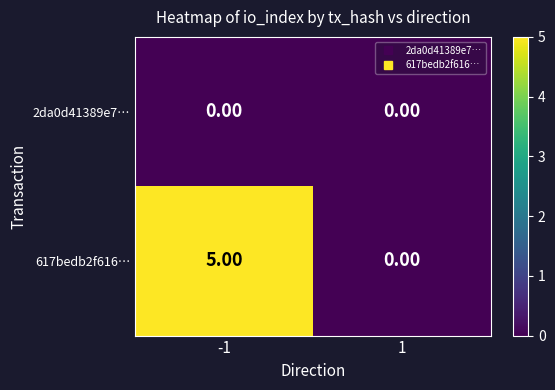

List the series in order of their overall mean, highest first.

617bedb2f616…, 2da0d41389e7…